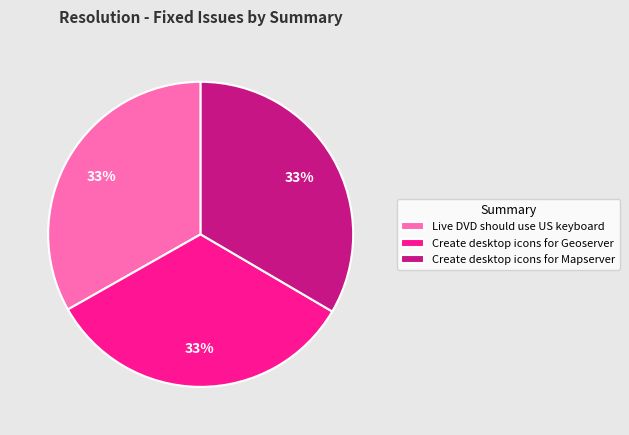

To the nearest percent, what is the combined percentage of Create desktop icons for Mapserver and Live DVD should use US keyboard?

67%